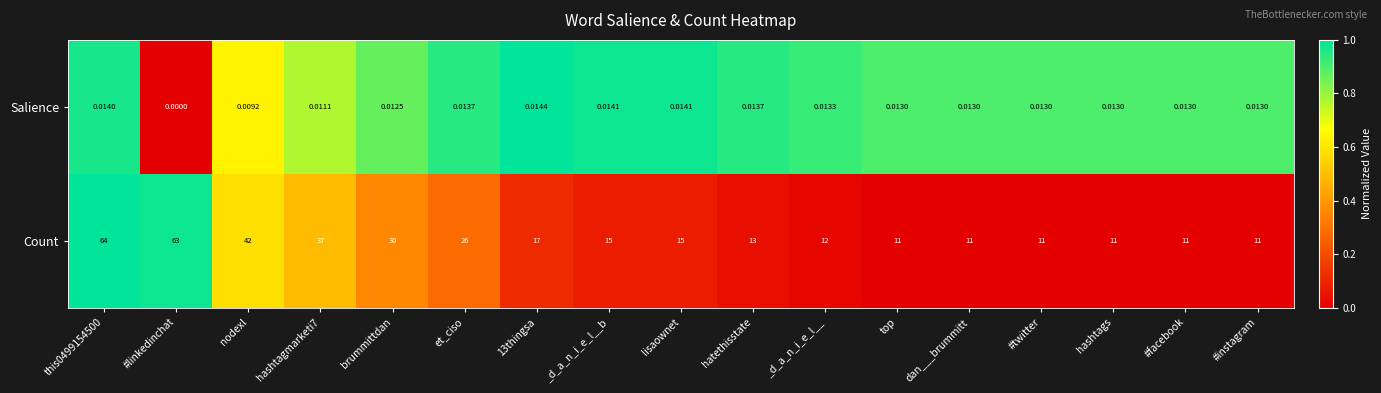

At which label is Salience closest to 0?

#linkedinchat